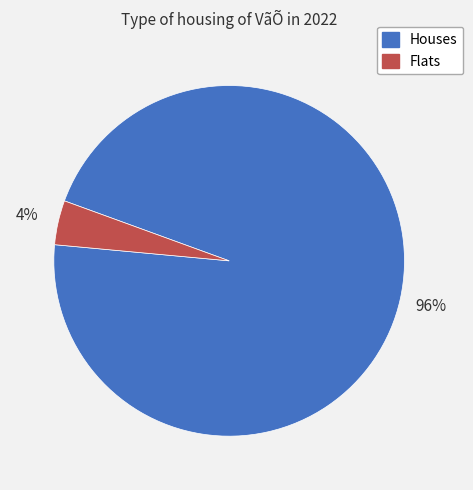

Is there any slice that represents more than half of the pie?

Yes